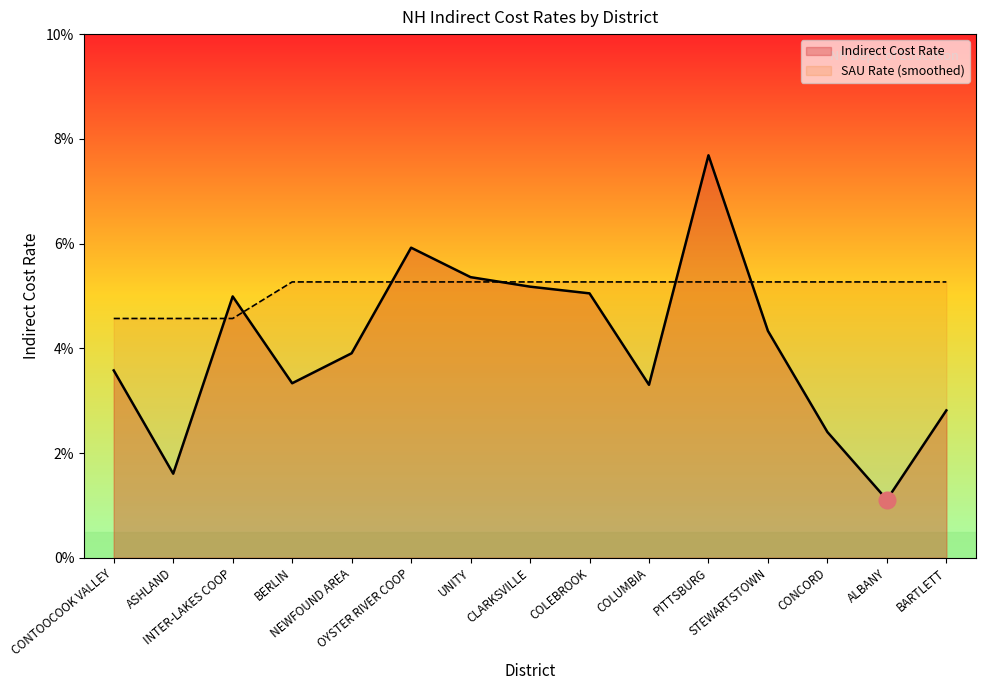

List the series in order of their overall mean, highest first.

SAU Rate (smoothed), Indirect Cost Rate